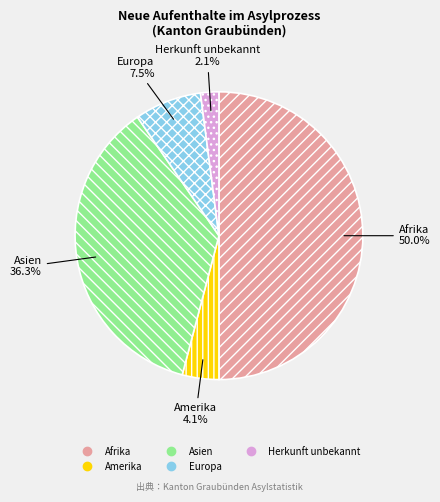

What percentage is NOT represented by Amerika?

95.9%